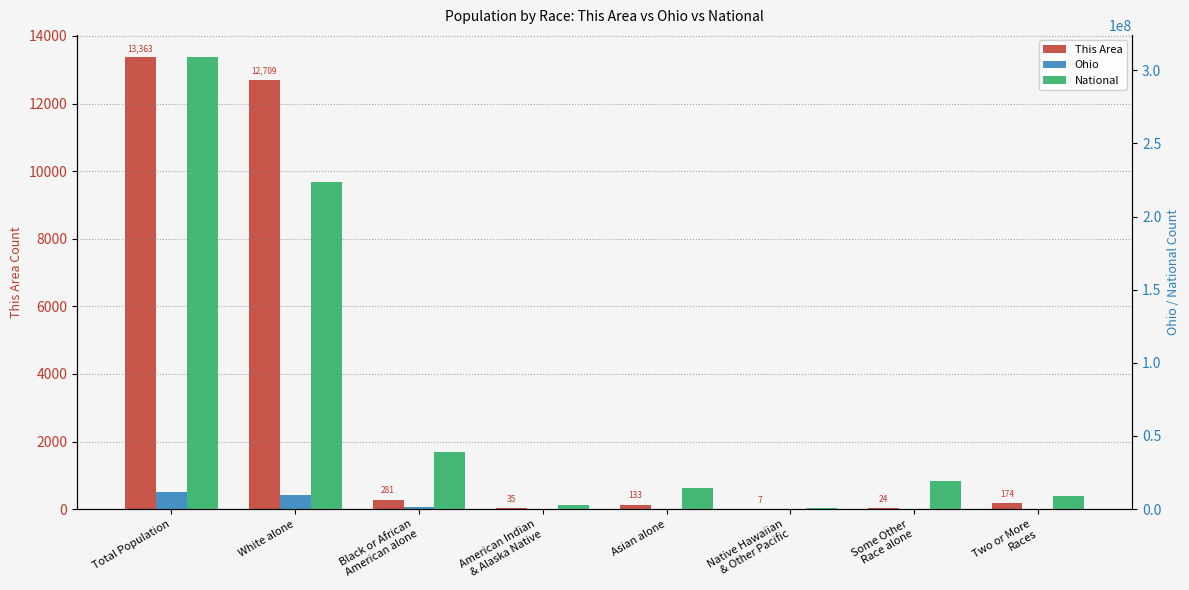

What is the difference between the maximum and minimum values in the Ohio series?

11532438